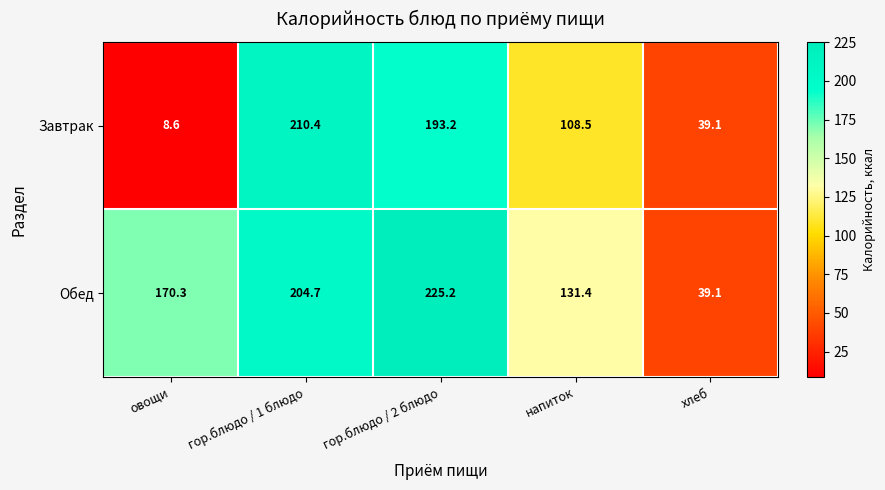

List the series in order of their overall mean, highest first.

Обед, Завтрак